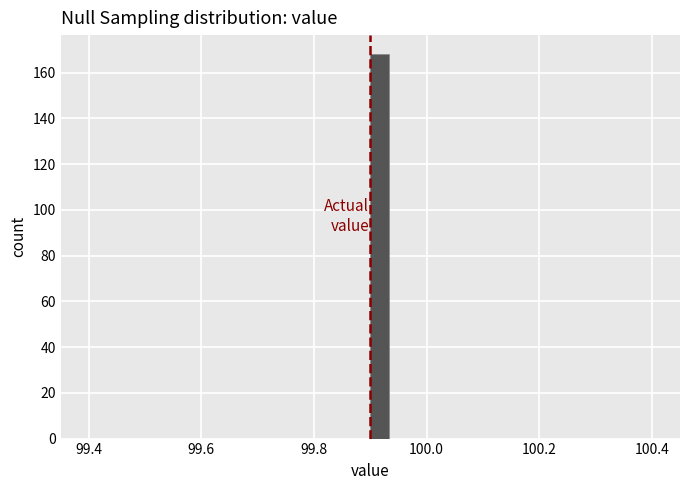

Around what value on the x-axis is the tallest bar? Give the approximate position of its centre, as read against the axis.

99.92